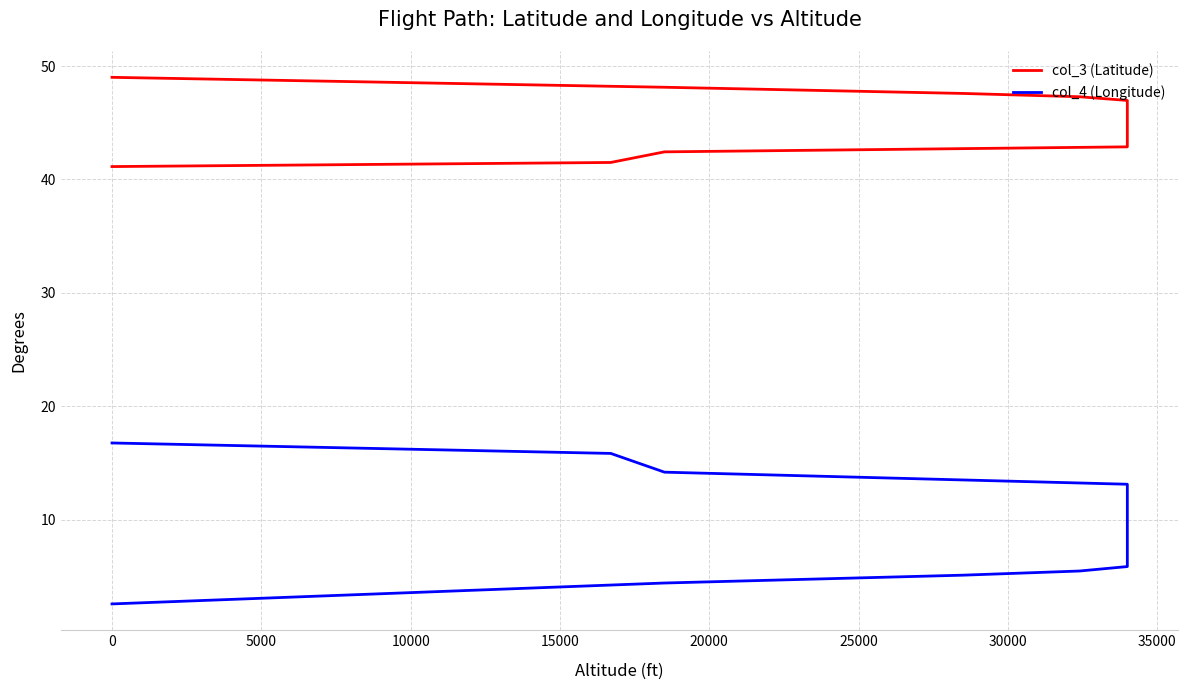

What is the average value of the col_4 (Longitude) series?

9.0